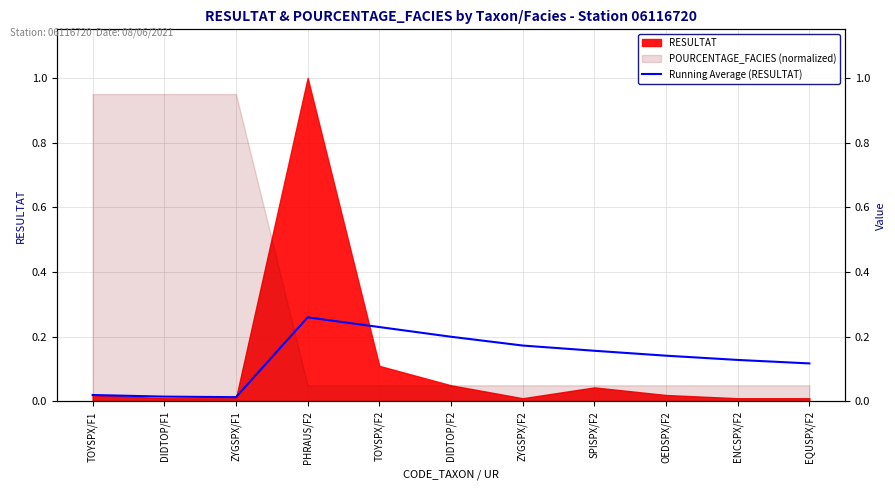

Reading right to left, extract all data points from this chart.

EQUSPX/F2=0.1	ENCSPX/F2=0.1	OEDSPX/F2=0.1	SPISPX/F2=0.2	ZYGSPX/F2=0.2	DIDTOP/F2=0.2	TOYSPX/F2=0.2	PHRAUS/F2=0.3	ZYGSPX/F1=0.0	DIDTOP/F1=0.0	TOYSPX/F1=0.0